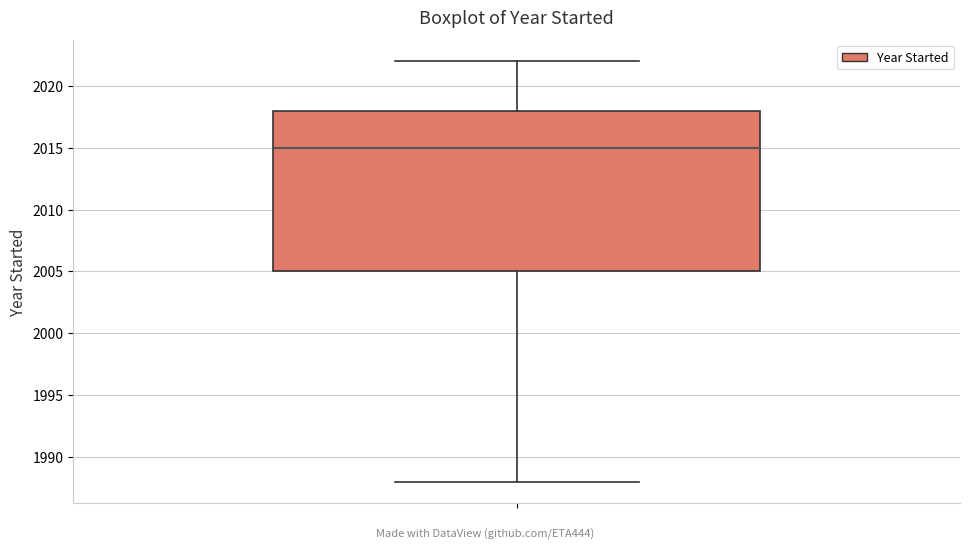

Transcribe this box plot: give where the median line is, the range the box spans, and where the two whiskers end, as read against the y-axis. The values are not printed on the chart, so give them approximately, as read against the axis.

median 2015, box 2005 to 2018, whiskers 1988 to 2022